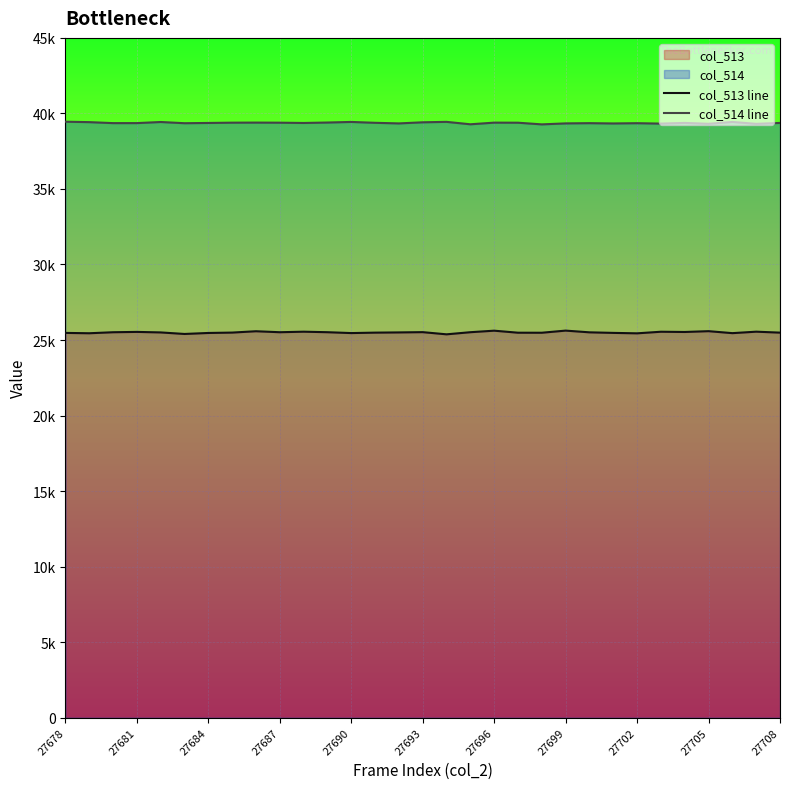

True or false: col_514 line and col_513 line cross at least once.

False